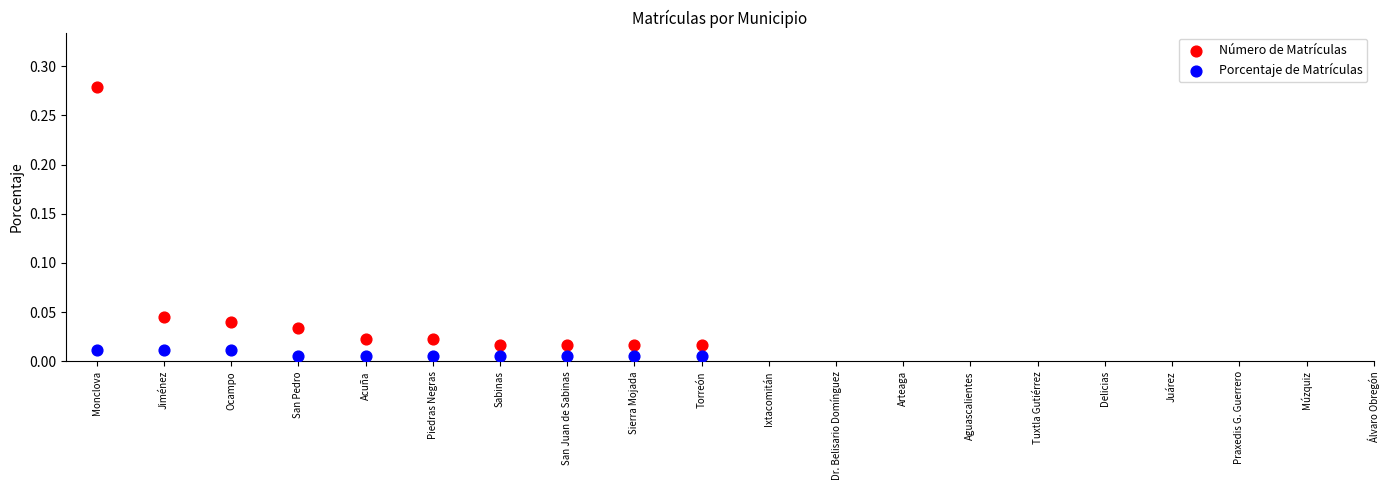

Which series contains the highest Y value?

Número de Matrículas